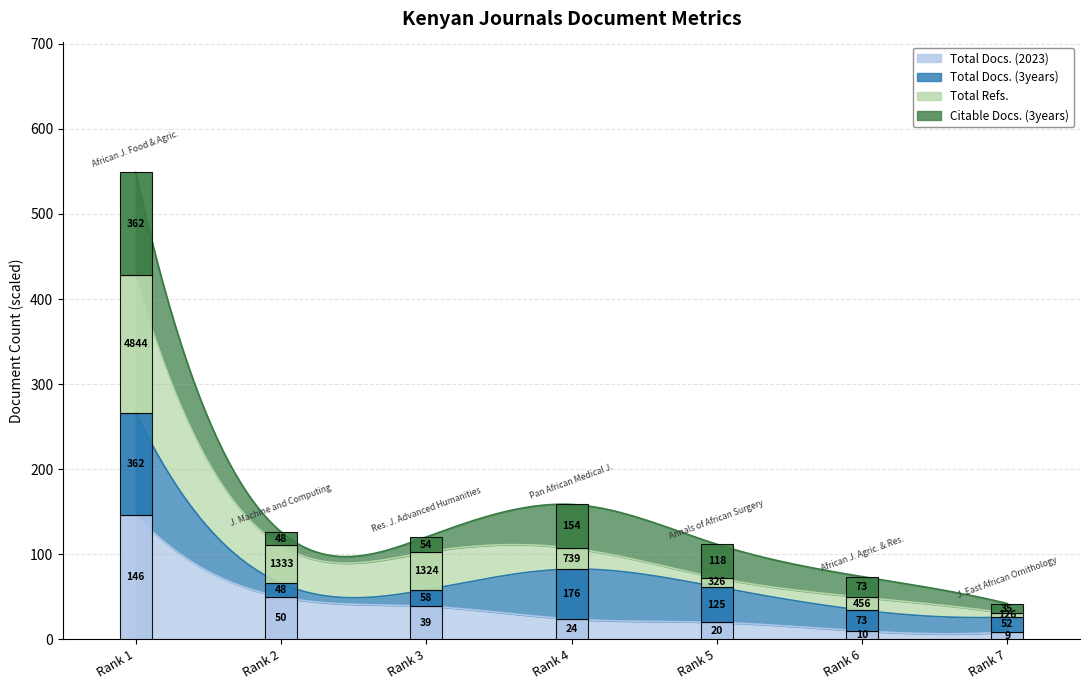

What is the difference between the highest and lowest values at Rank 4?

34.7